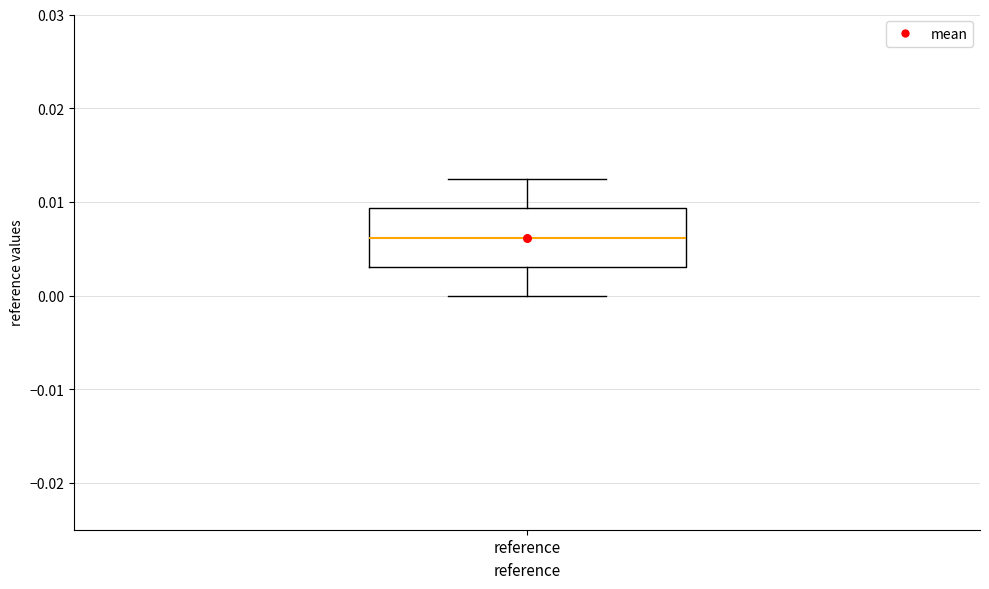

Read this box plot against the y-axis: the position of the median line, the range covered by the box, and the ends of both whiskers. The values are not printed on the chart, so give them approximately, as read against the axis.

median 0.006, box 0.003 to 0.009, whiskers 0.000 to 0.012